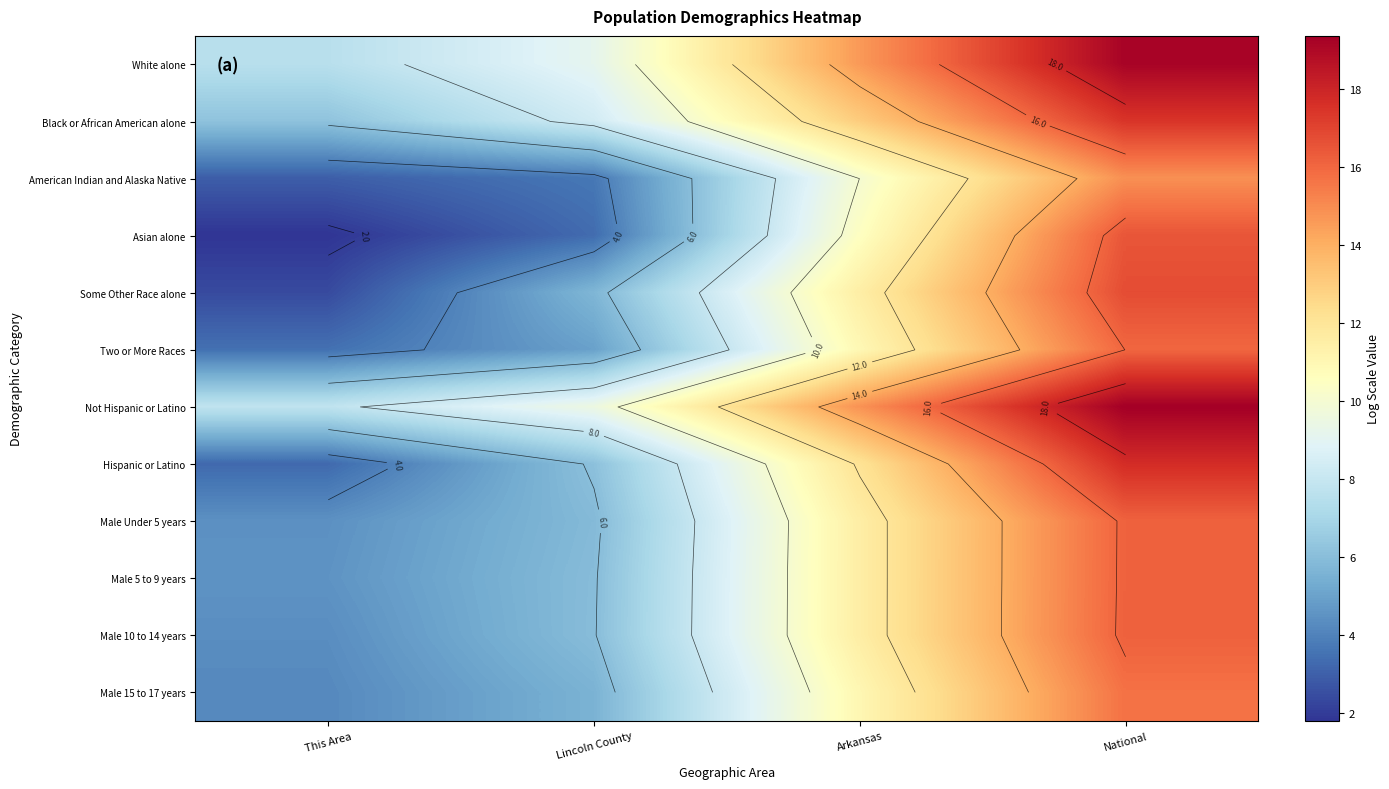

At how many categories does at least one series exceed 13?

2